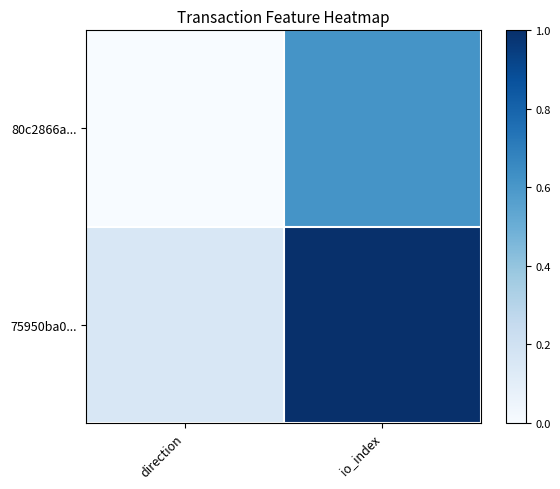

Reading left to right, list all the values displayed in this chart.

80c2866a...: direction=0.0	io_index=0.6
75950ba0...: direction=0.2	io_index=1.0